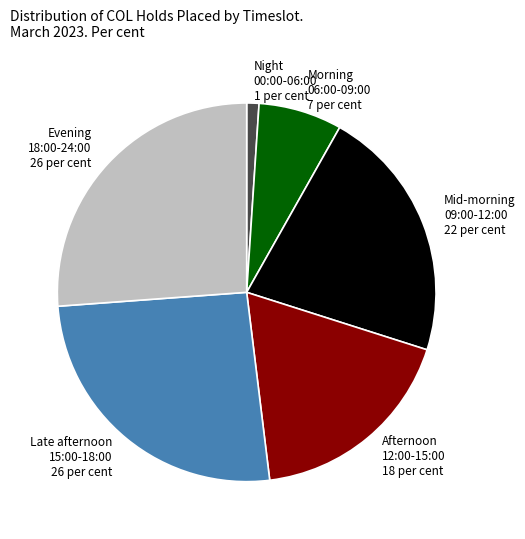

What is the smallest slice in the pie chart?

Night 00:00-06:00 1 per cent